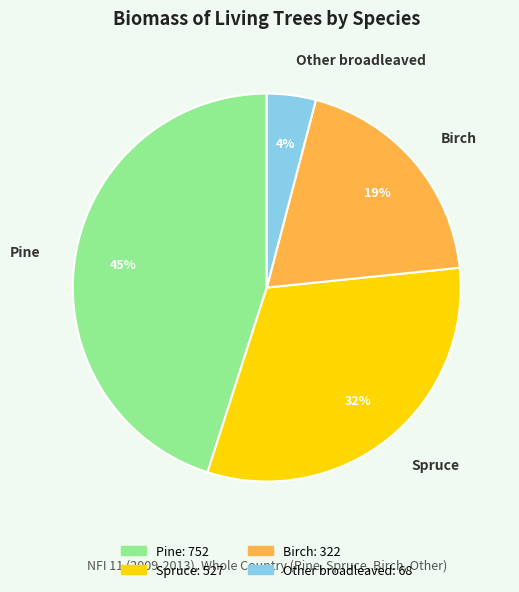

To the nearest percent, what is the difference between the Pine and Spruce slice percentages?

13%